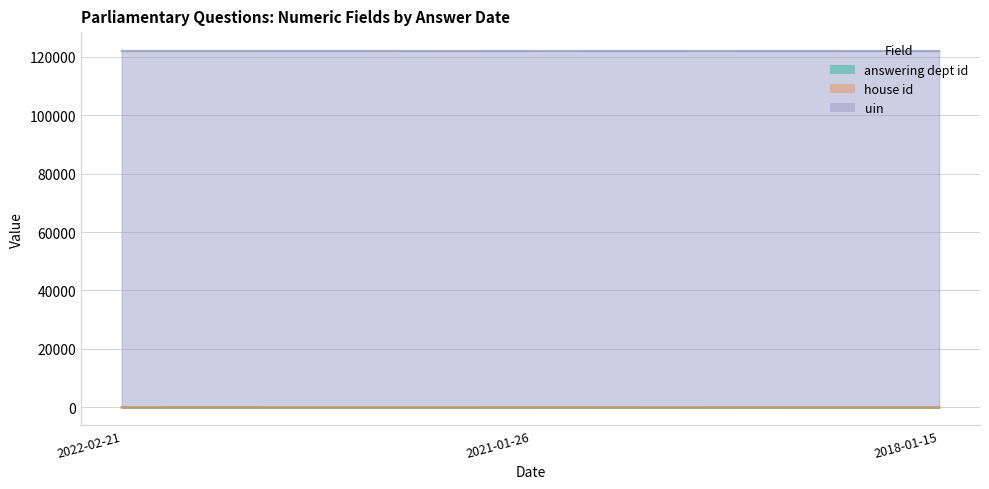

Which series has the largest range (max minus min)?

answering dept id